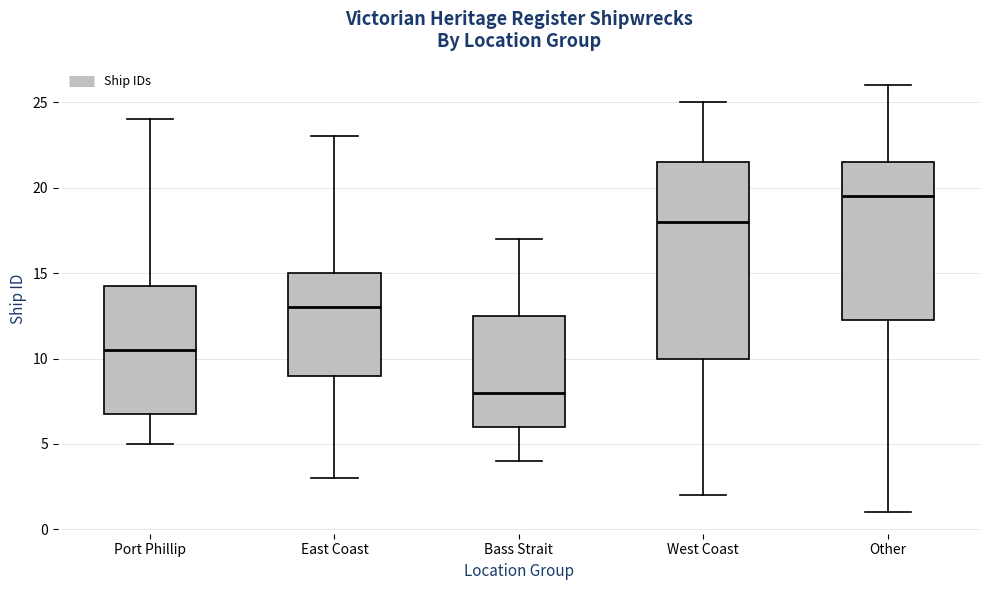

Where does the upper whisker of the box for East Coast end on the y-axis? The values are not printed on the chart, so give them approximately, as read against the axis.

23.0